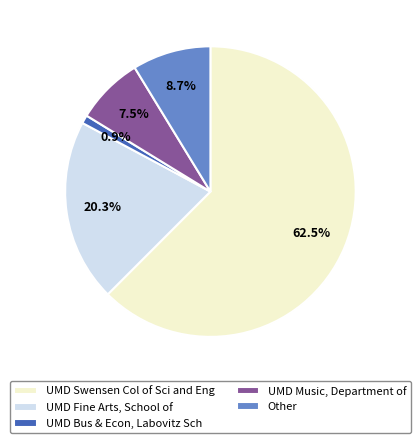

What is the smallest slice in the pie chart?

UMD Bus & Econ, Labovitz Sch